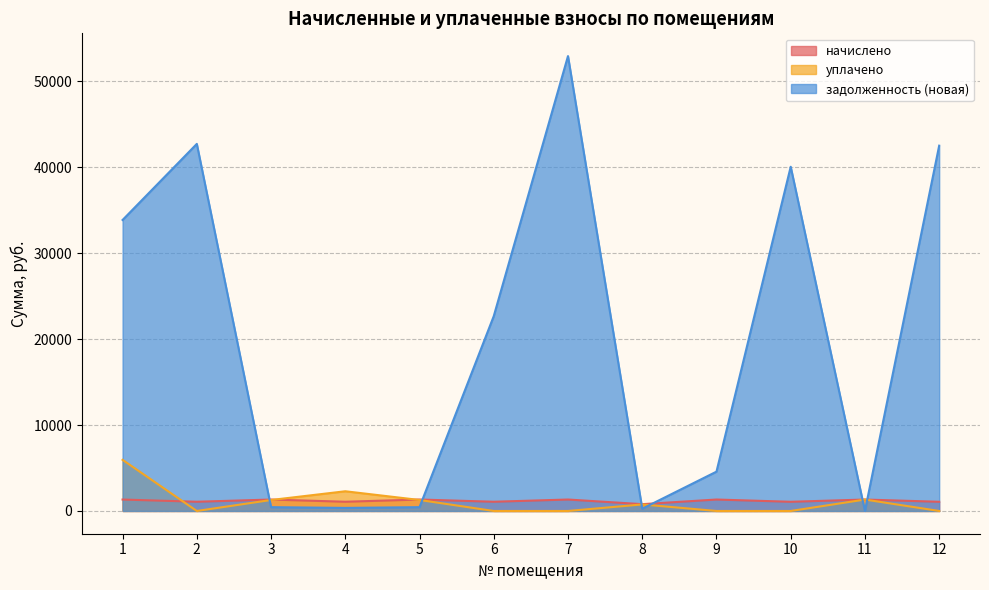

At which category is the sum across all series the highest?

7